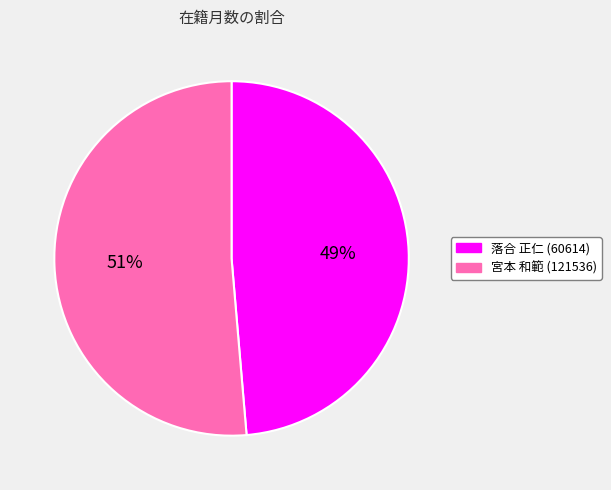

To the nearest percent, what is the average slice percentage?

50%